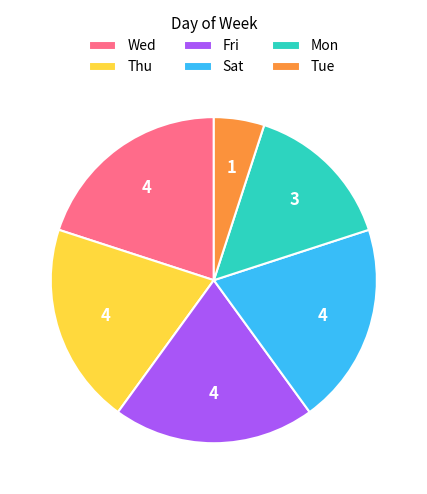

Does Thu represent more than half of the total?

No